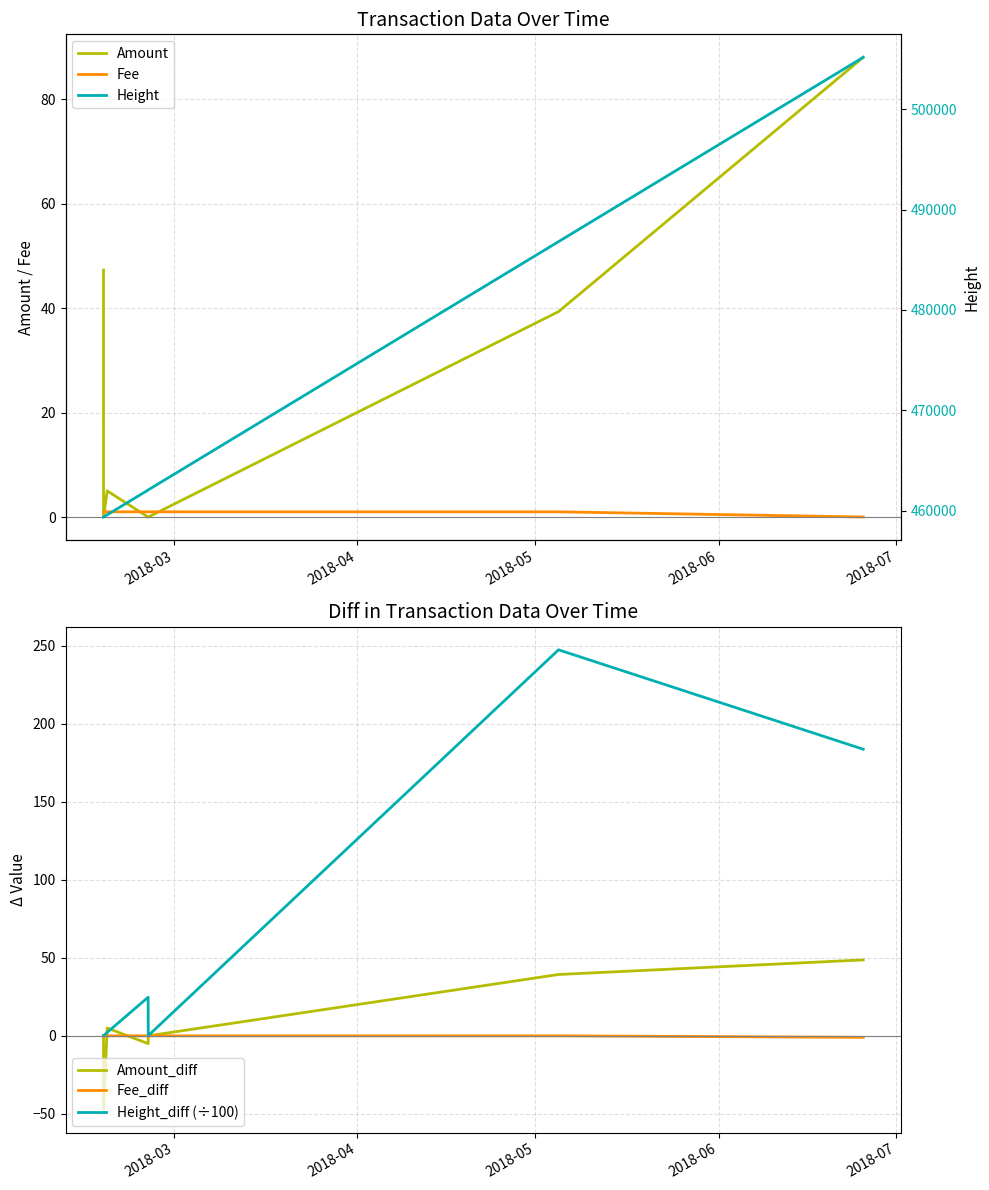

After their last crossing, which series has the higher values: Amount or Fee?

Amount